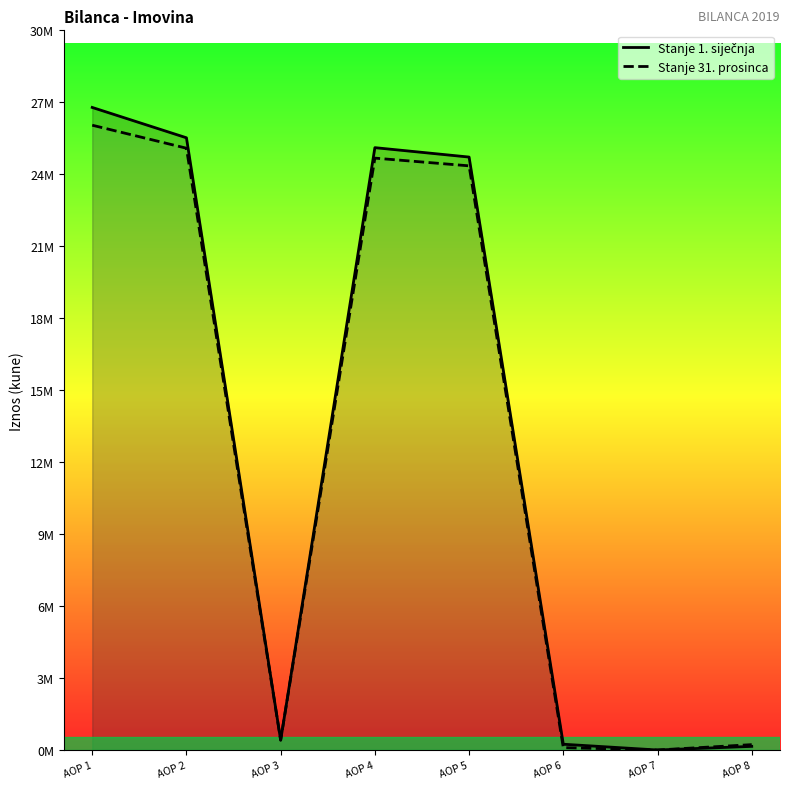

At which label does Stanje 31. prosinca reach its peak?

AOP 1